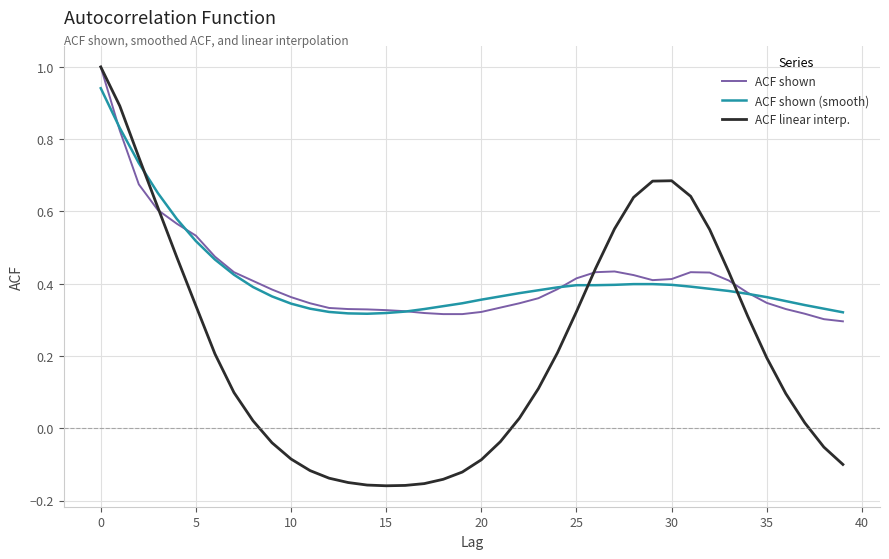

Which series has the largest range (max minus min)?

ACF linear interp.